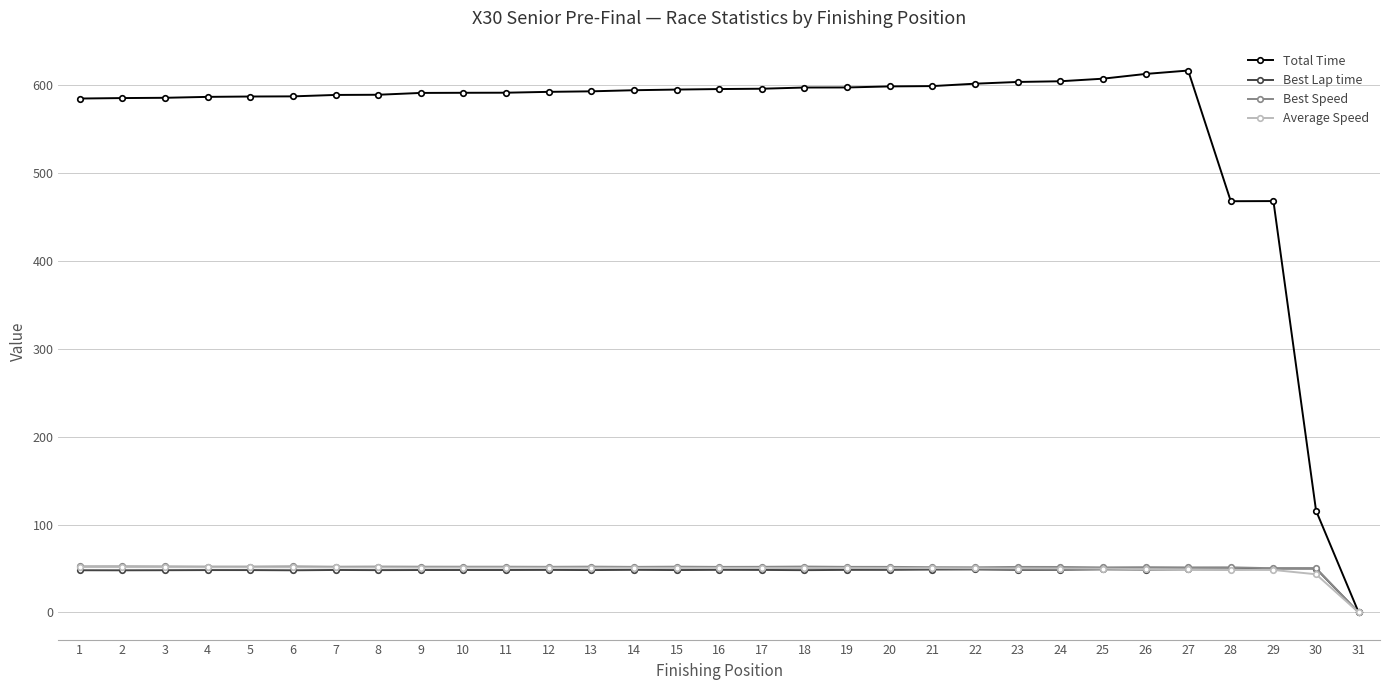

What value does the Best Speed series have at 23?

51.9